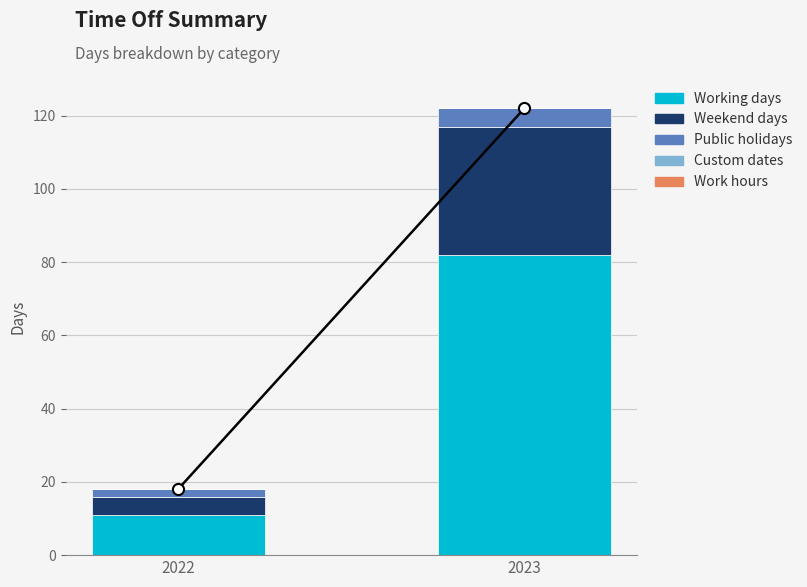

Count the number of categories in the chart.

2